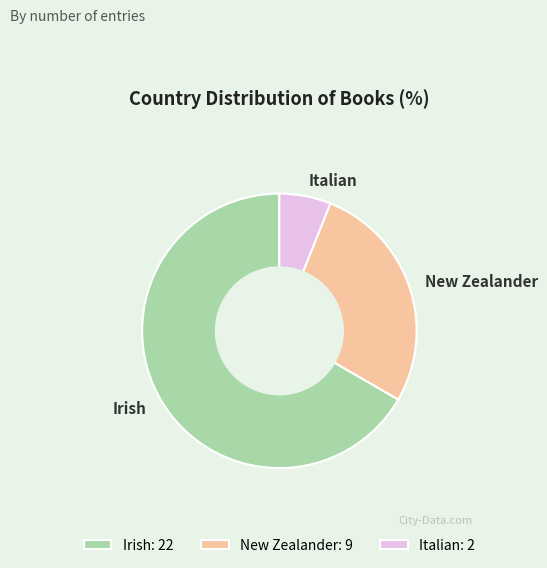

Approximately how many times larger is the value at New Zealander: 9 compared to Irish: 22?

0.4